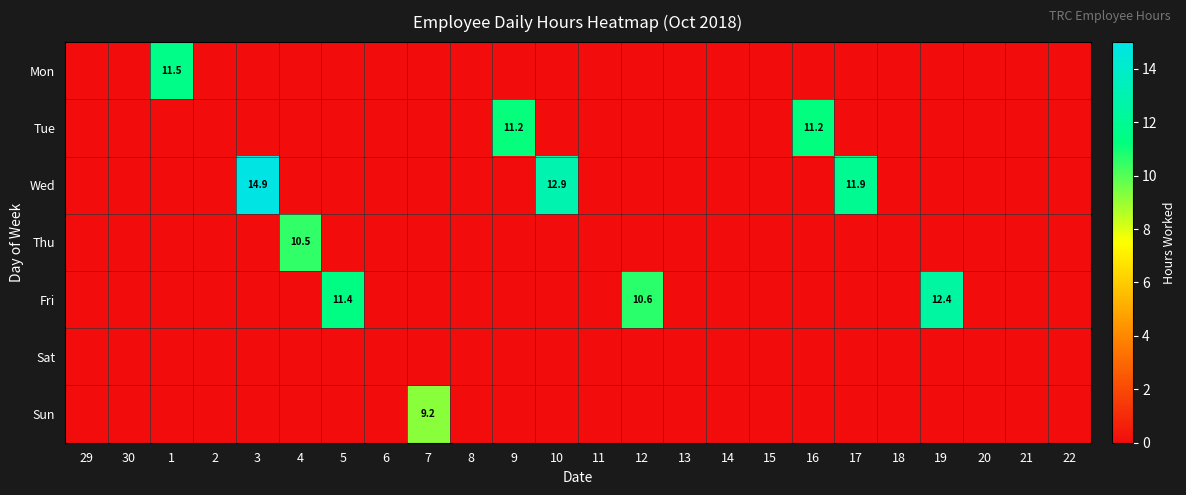

How many data points does each series have?

24